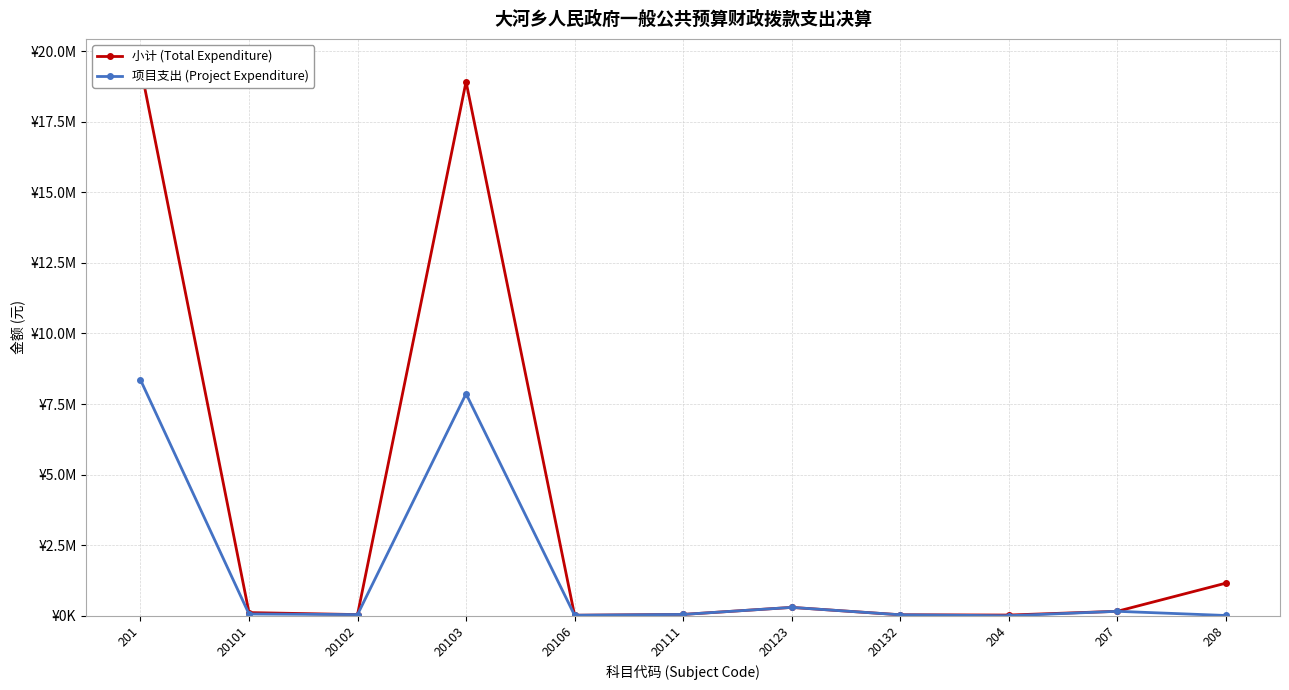

What are all the series names shown in the legend?

小计 (Total Expenditure), 项目支出 (Project Expenditure)